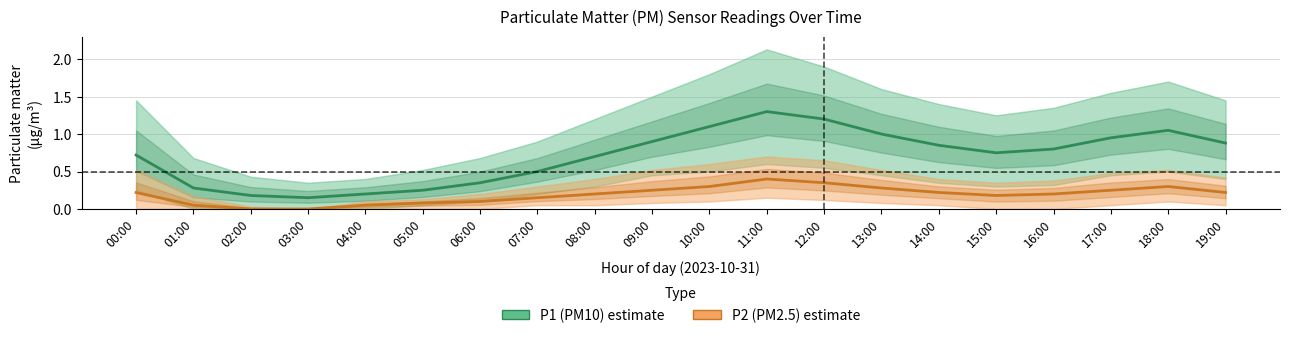

True or false: P2 (PM2.5) has more than 0 interior local peaks.

True